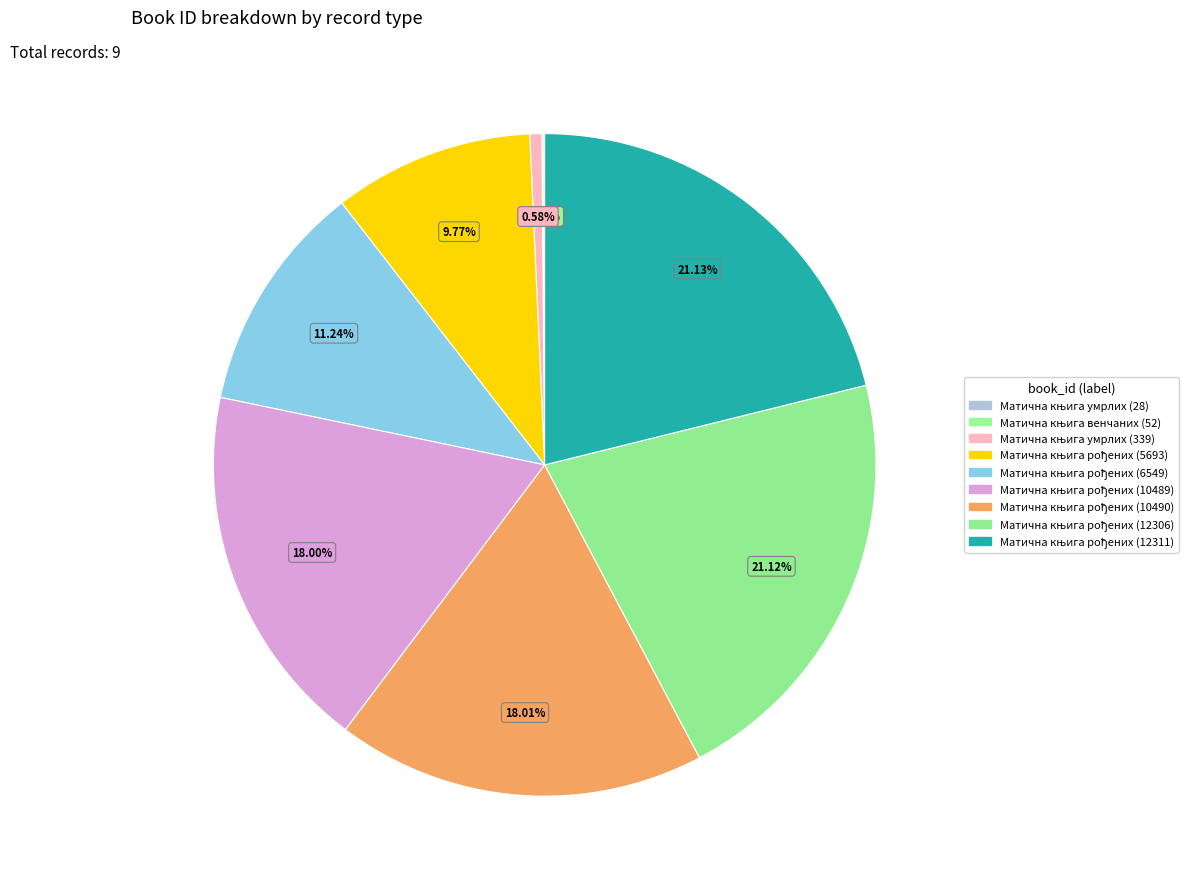

To the nearest percent, what portion does Матична књига рођених (12306) represent?

21%